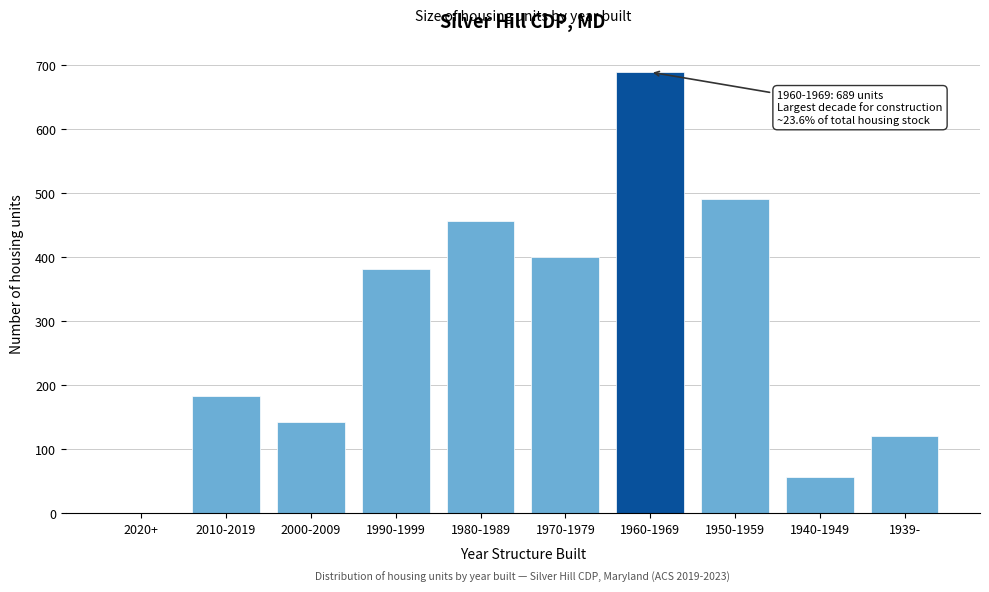

Reading left to right, list all the values displayed in this chart.

2020+=0	2010-2019=184	2000-2009=142	1990-1999=382	1980-1989=457	1970-1979=400	1960-1969=689	1950-1959=491	1940-1949=57	1939-=121